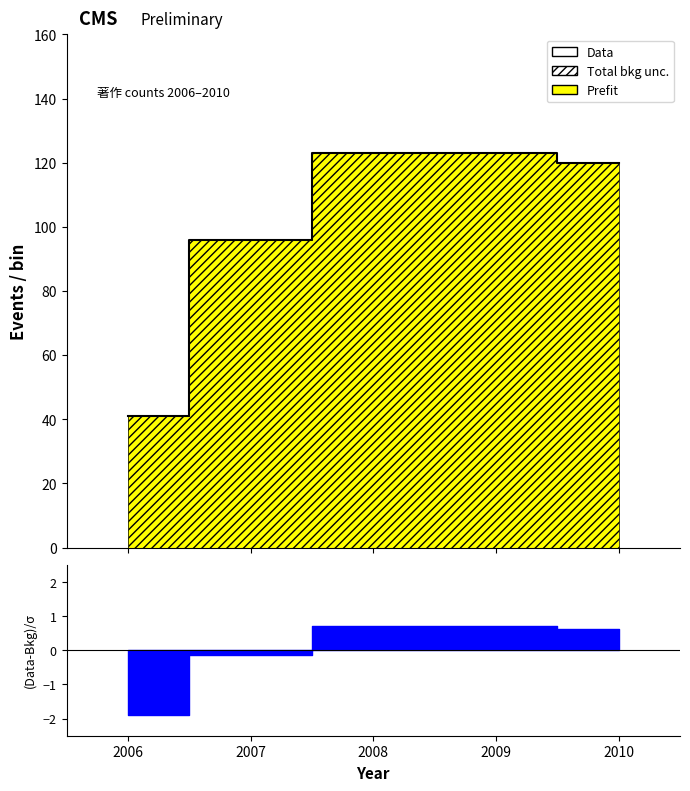

What is the minimum value shown in the chart?

41